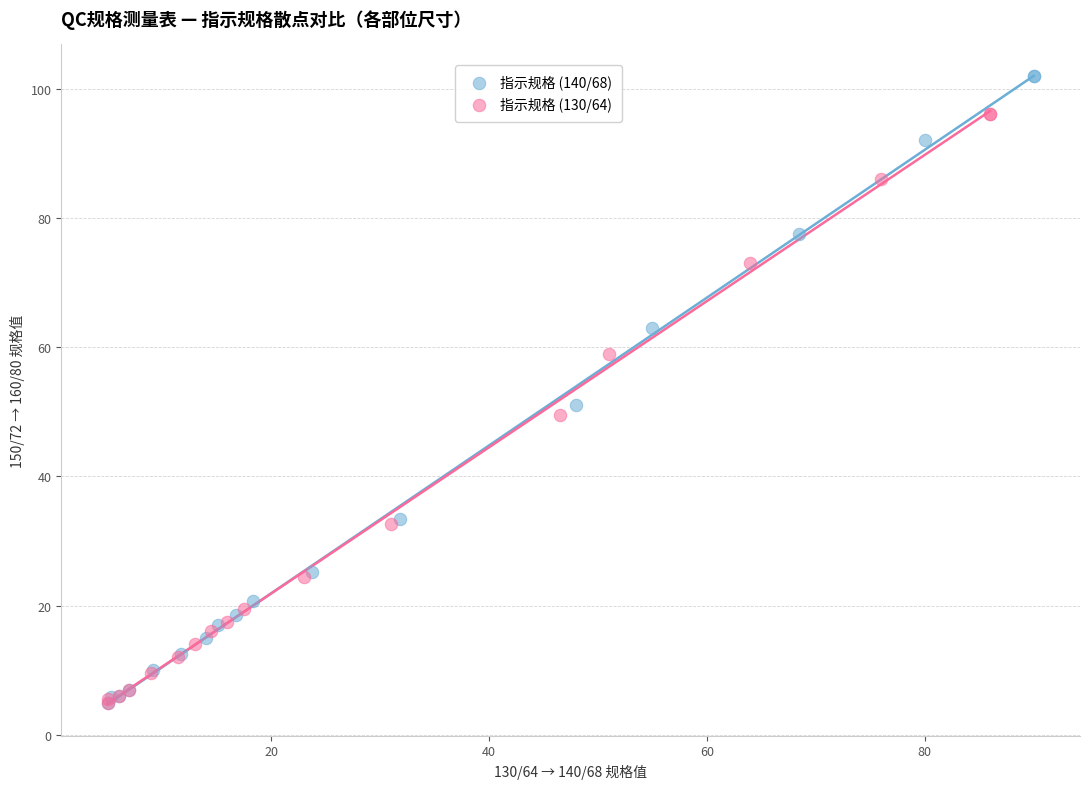

Which series contains the highest Y value?

指示规格 (140/68)